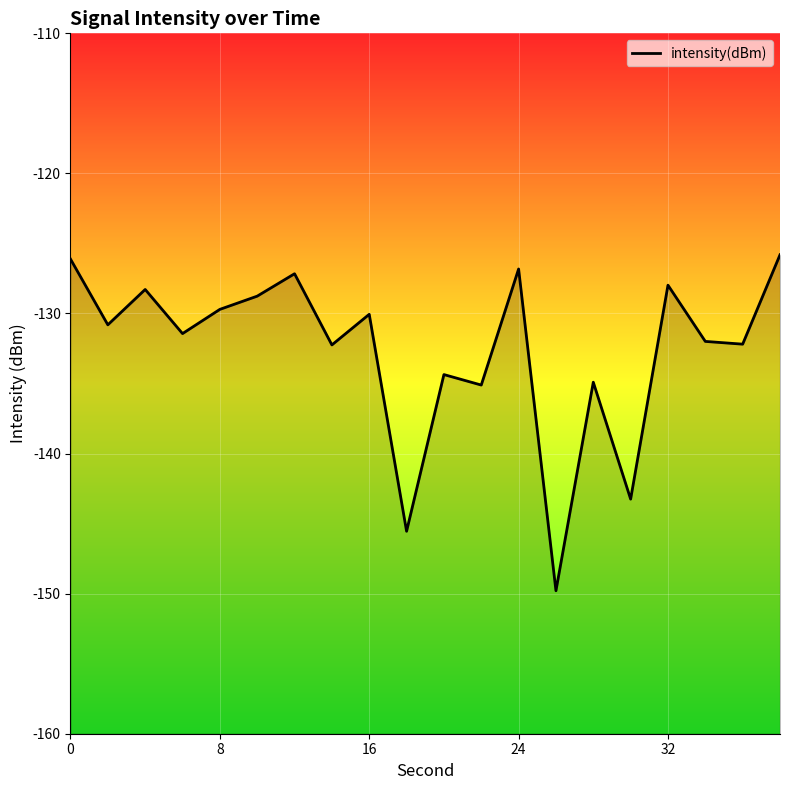

Count the number of data series in this chart.

1